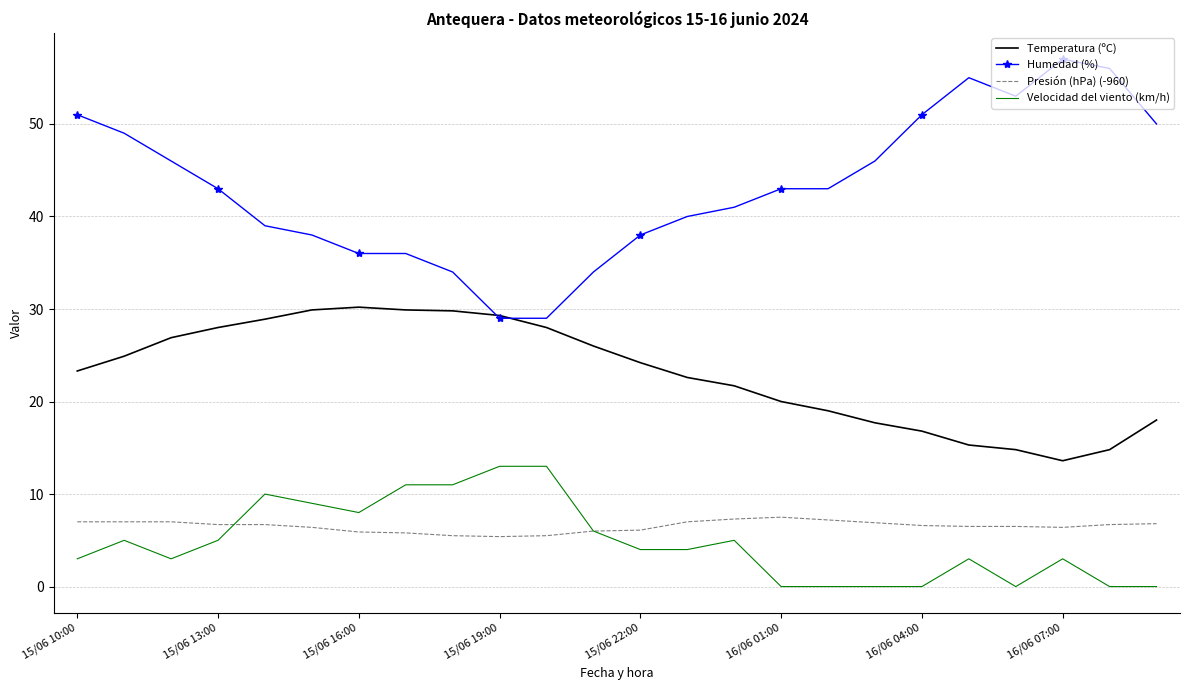

What are all the series names shown in the legend?

Temperatura (ºC), Humedad (%), Presión (hPa) (-960), Velocidad del viento (km/h)